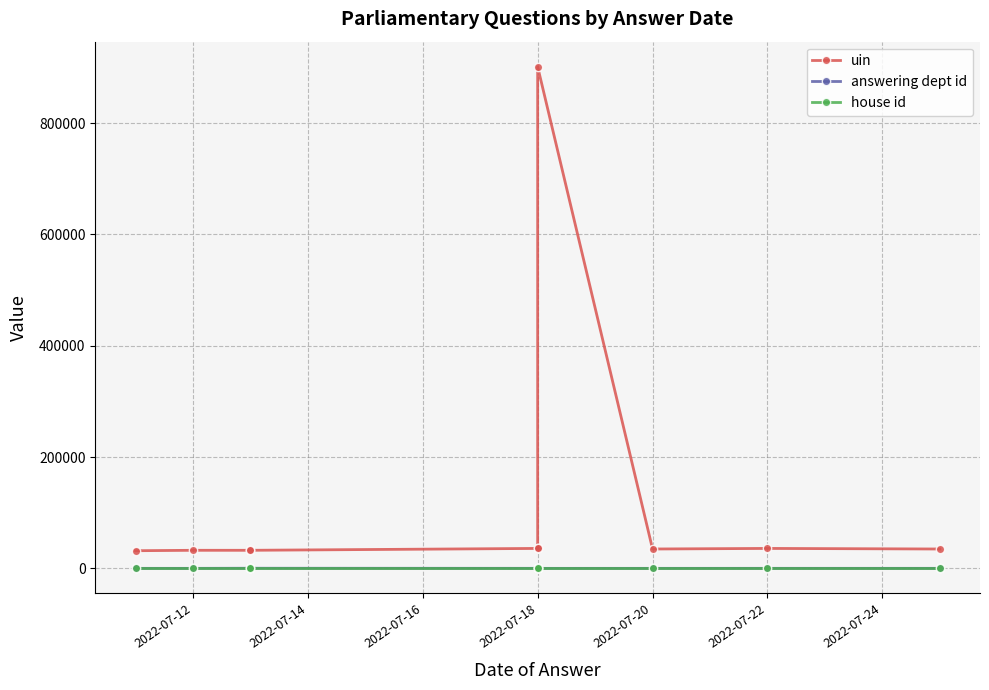

The answering dept id series shows 364 at 2022-07-16. True or false?

False